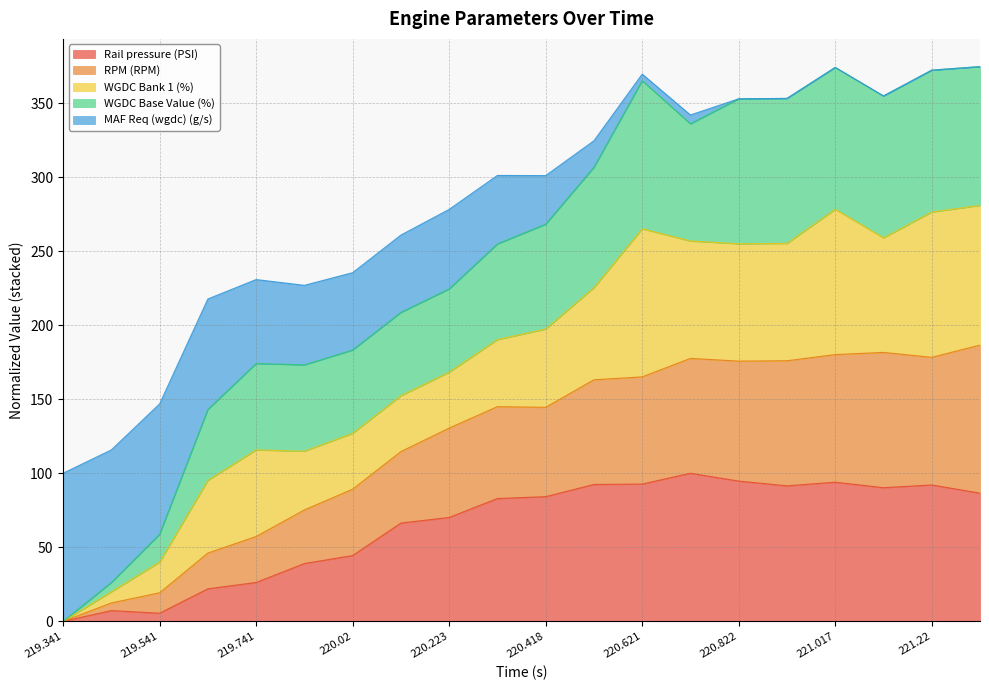

True or false: Rail pressure (PSI) and RPM (RPM) intersect in this chart.

False